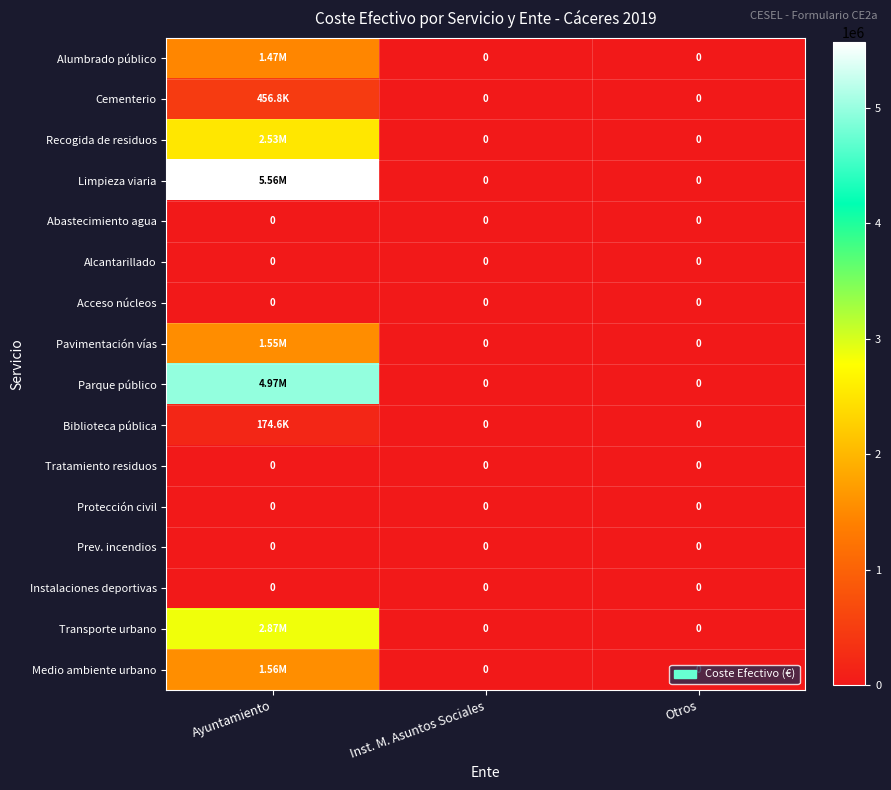

What is the difference between the highest and lowest values at Ayuntamiento?

5564494.6